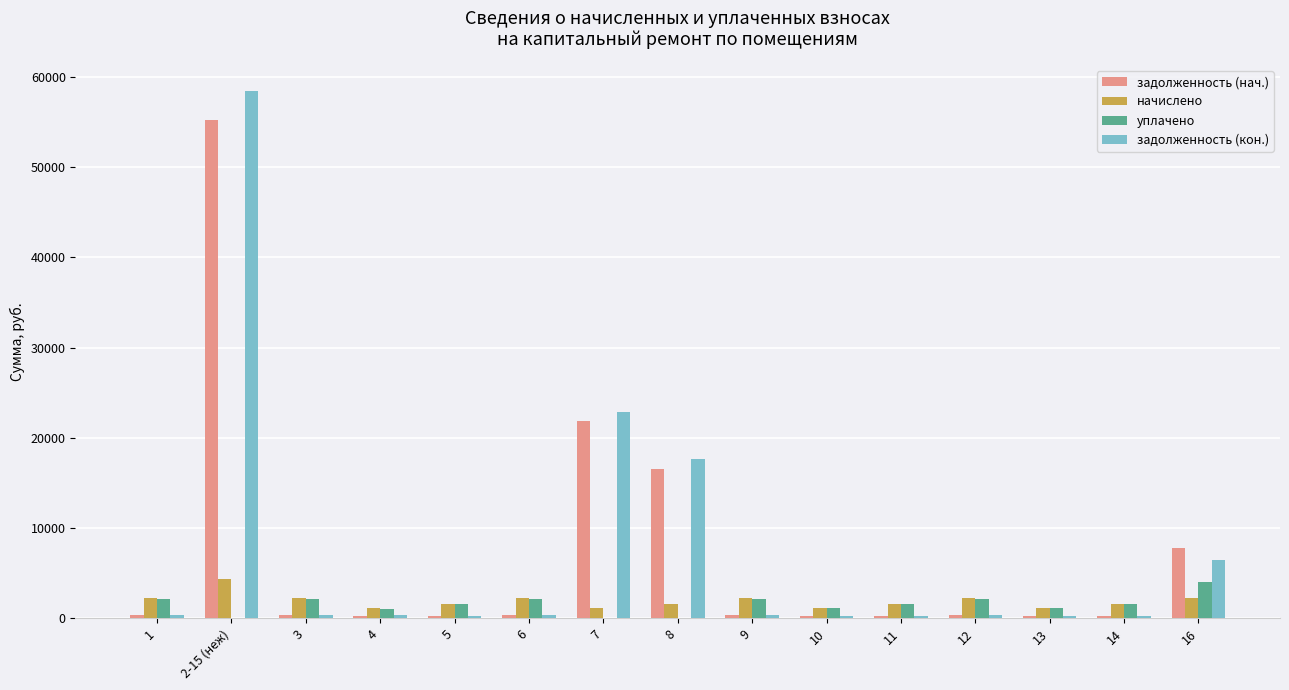

At which label does начислено reach its peak?

2-15 (неж)